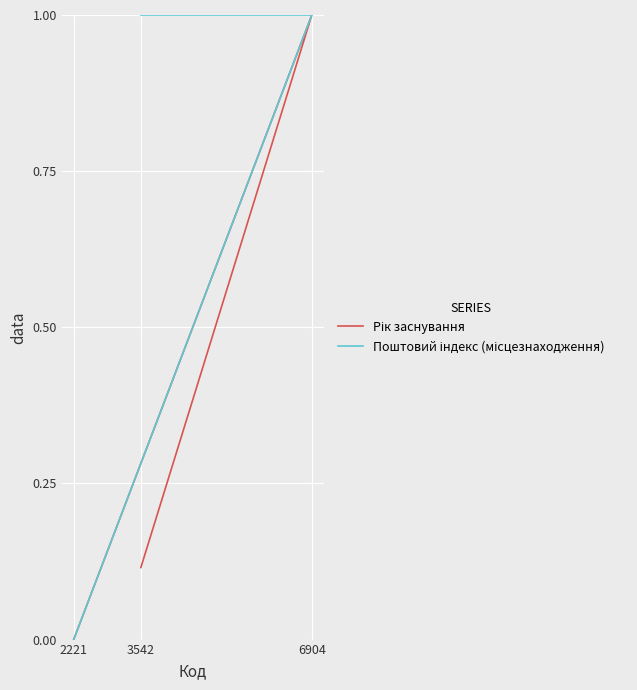

What is the sum of all Рік заснування values?

1.1